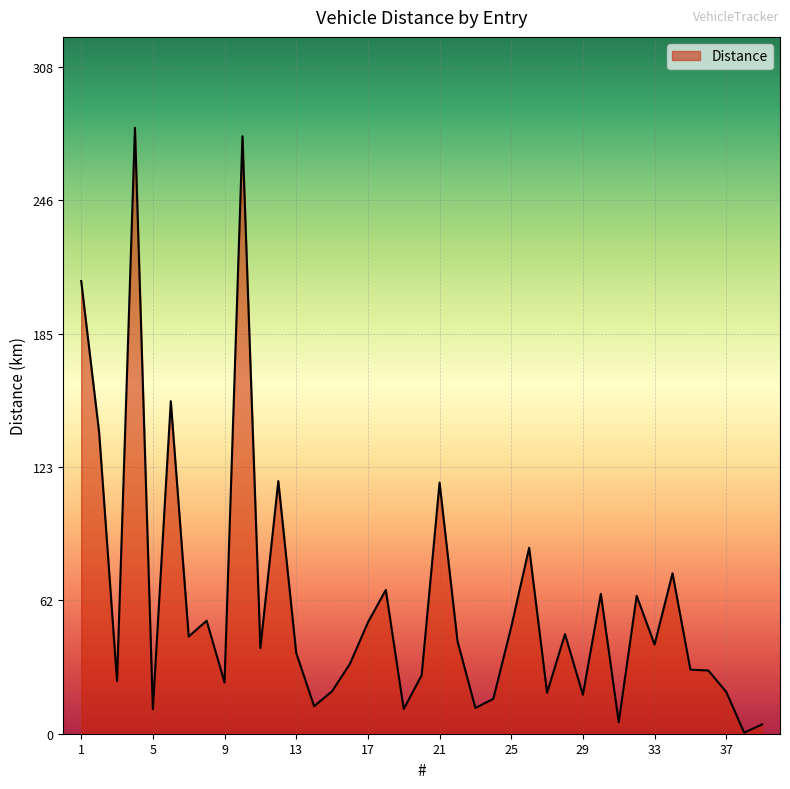

What is the greatest value displayed?

279.9